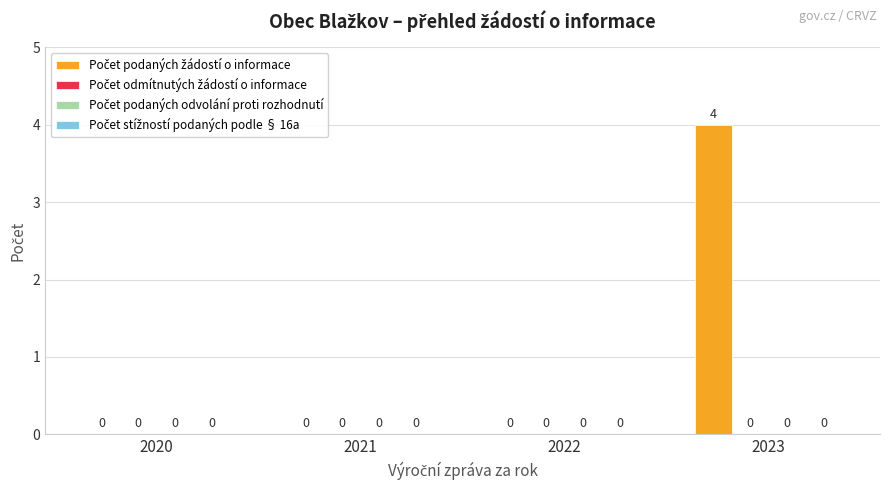

What is the maximum value shown in the chart?

4